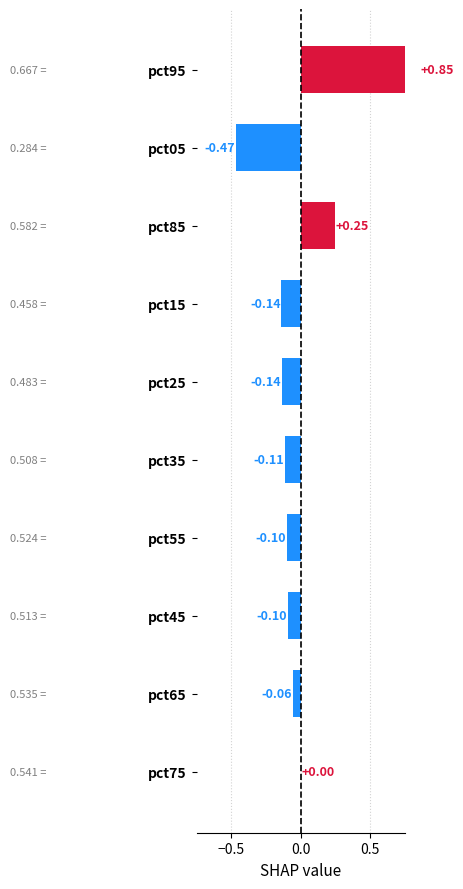

How many values are below zero?

7